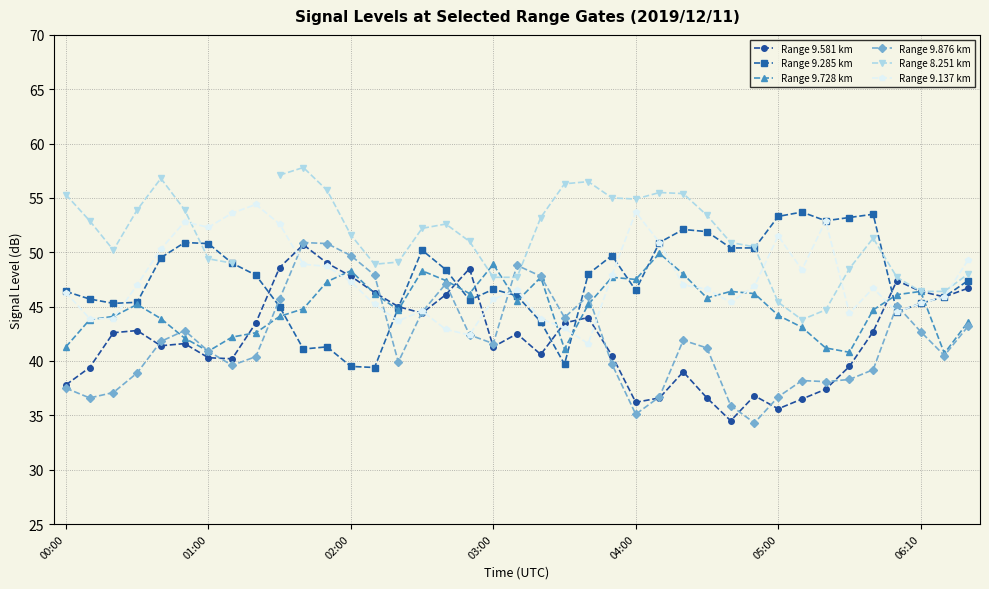

At which label does Range 9.137 km first exceed 46?

00:00